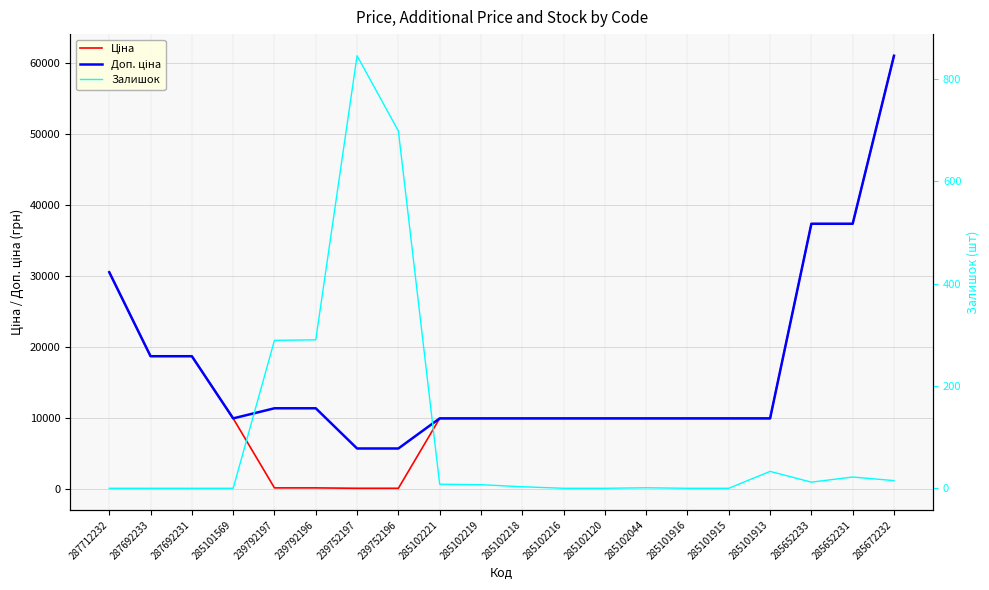

What is the approximate value of Ціна at 287712232?

30512.3